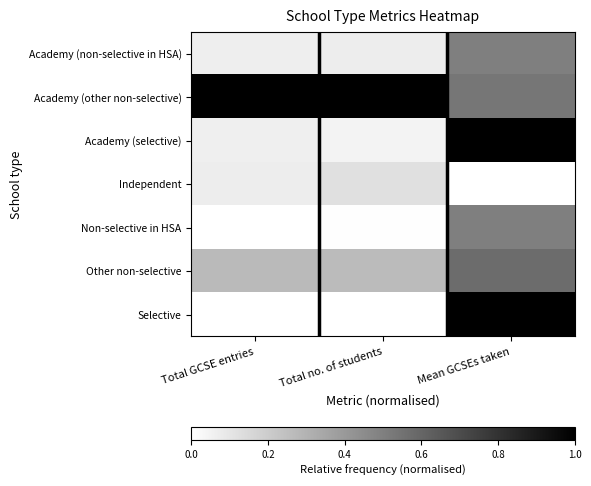

Reading left to right, transcribe all the data shown in this chart.

Academy (non-selective in HSA): Total GCSE entries=0.1	Total no. of students=0.1	Mean GCSEs taken=0.5
Academy (other non-selective): Total GCSE entries=1.0	Total no. of students=1.0	Mean GCSEs taken=0.5
Academy (selective): Total GCSE entries=0.1	Total no. of students=0.0	Mean GCSEs taken=1.0
Independent: Total GCSE entries=0.1	Total no. of students=0.1	Mean GCSEs taken=0.0
Non-selective in HSA: Total GCSE entries=0.0	Total no. of students=0.0	Mean GCSEs taken=0.5
Other non-selective: Total GCSE entries=0.3	Total no. of students=0.3	Mean GCSEs taken=0.6
Selective: Total GCSE entries=0.0	Total no. of students=0.0	Mean GCSEs taken=1.0